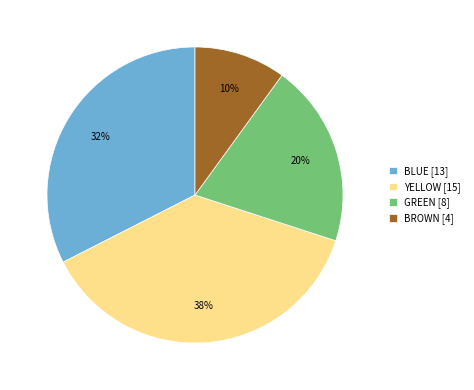

Which has a higher value, BLUE or GREEN?

BLUE